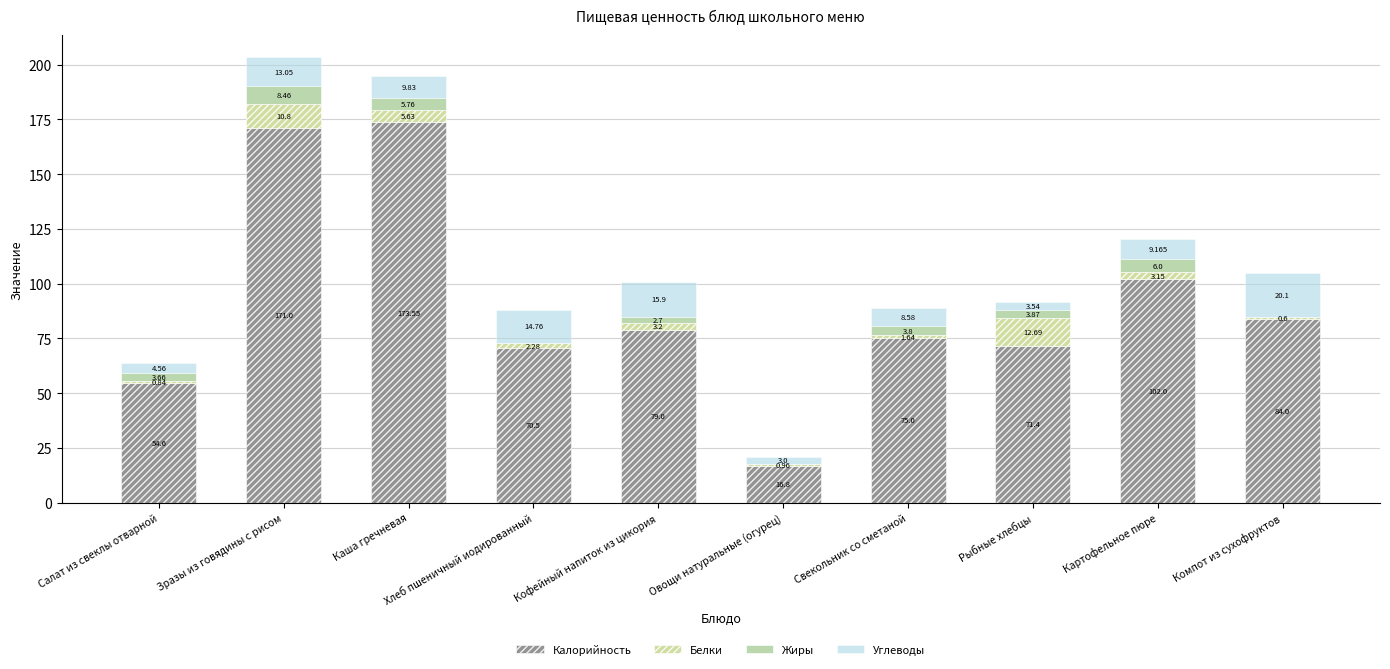

How many series are shown in this chart?

4